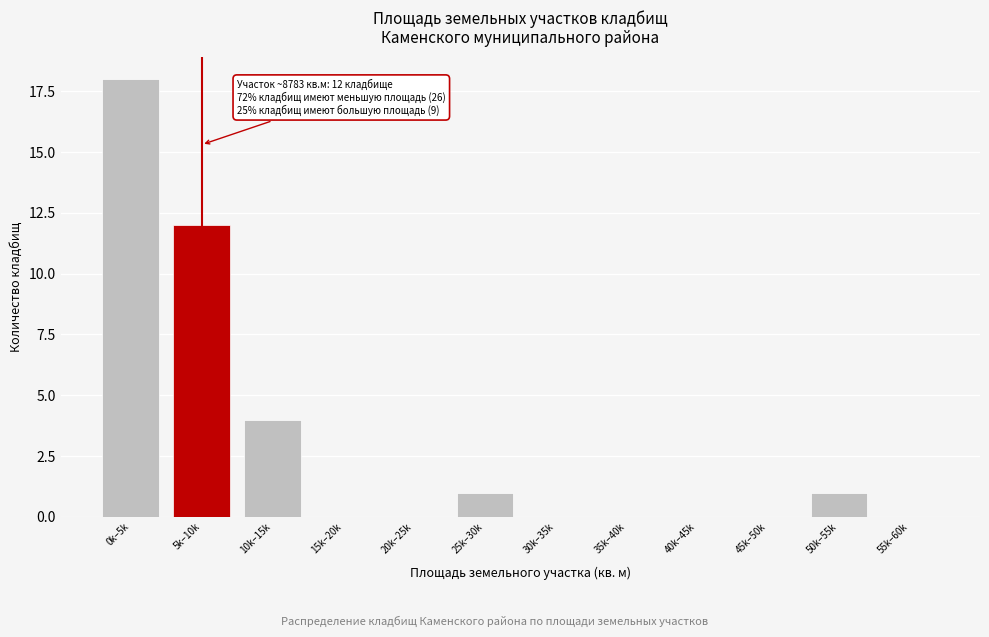

Reading left to right, transcribe all the data shown in this chart.

0k–5k=18	5k–10k=12	10k–15k=4	15k–20k=0	20k–25k=0	25k–30k=1	30k–35k=0	35k–40k=0	40k–45k=0	45k–50k=0	50k–55k=1	55k–60k=0